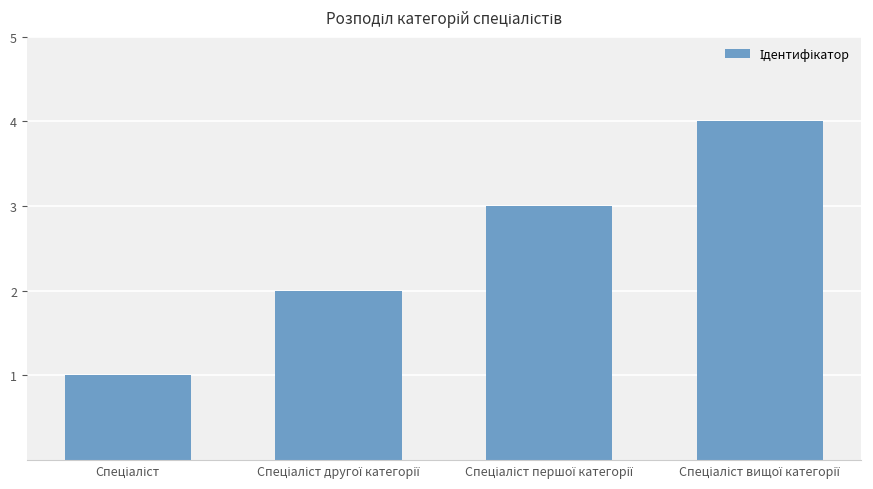

What is the maximum value shown in the chart?

4